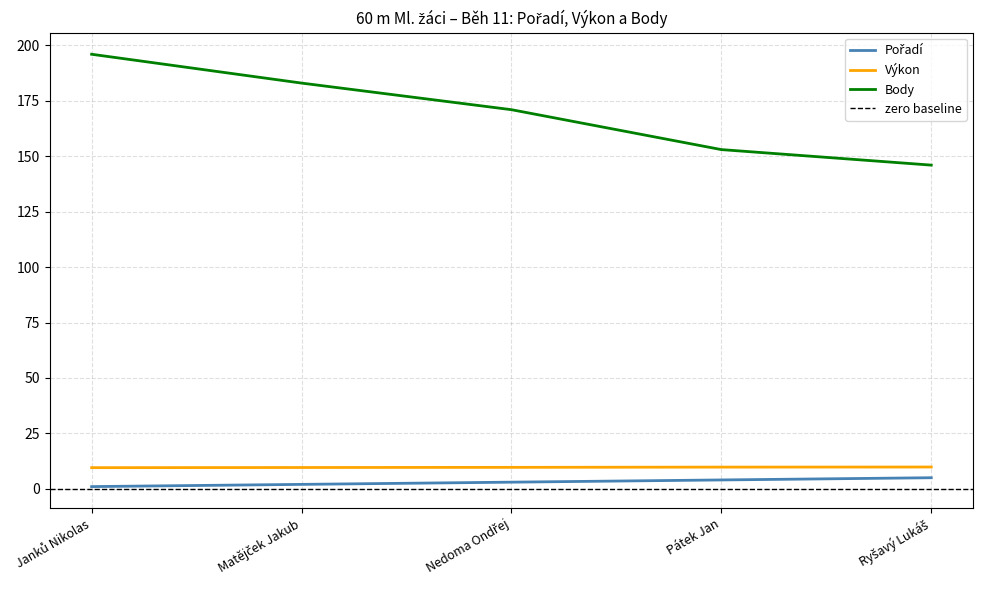

Between Nedoma Ondřej and Pátek Jan, which series saw the biggest shift?

Body